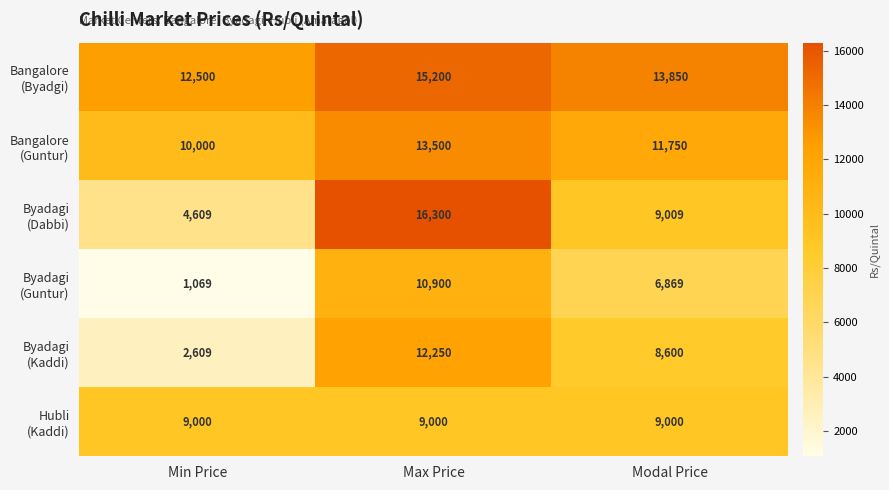

How many series are shown in this chart?

6